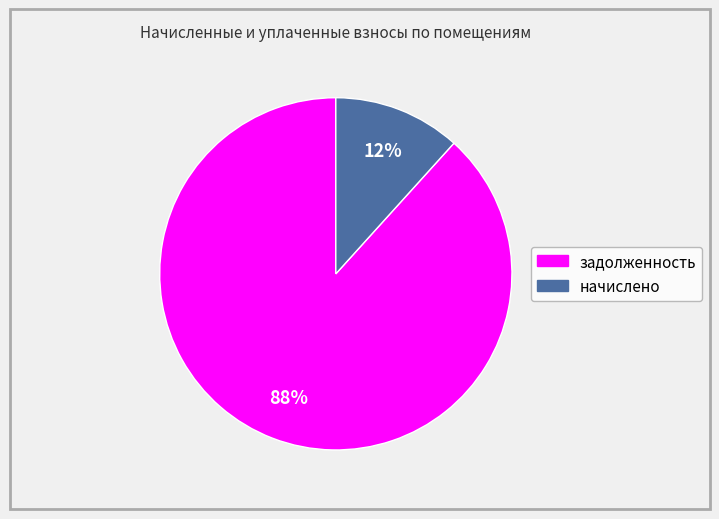

Does any single category account for the majority?

Yes